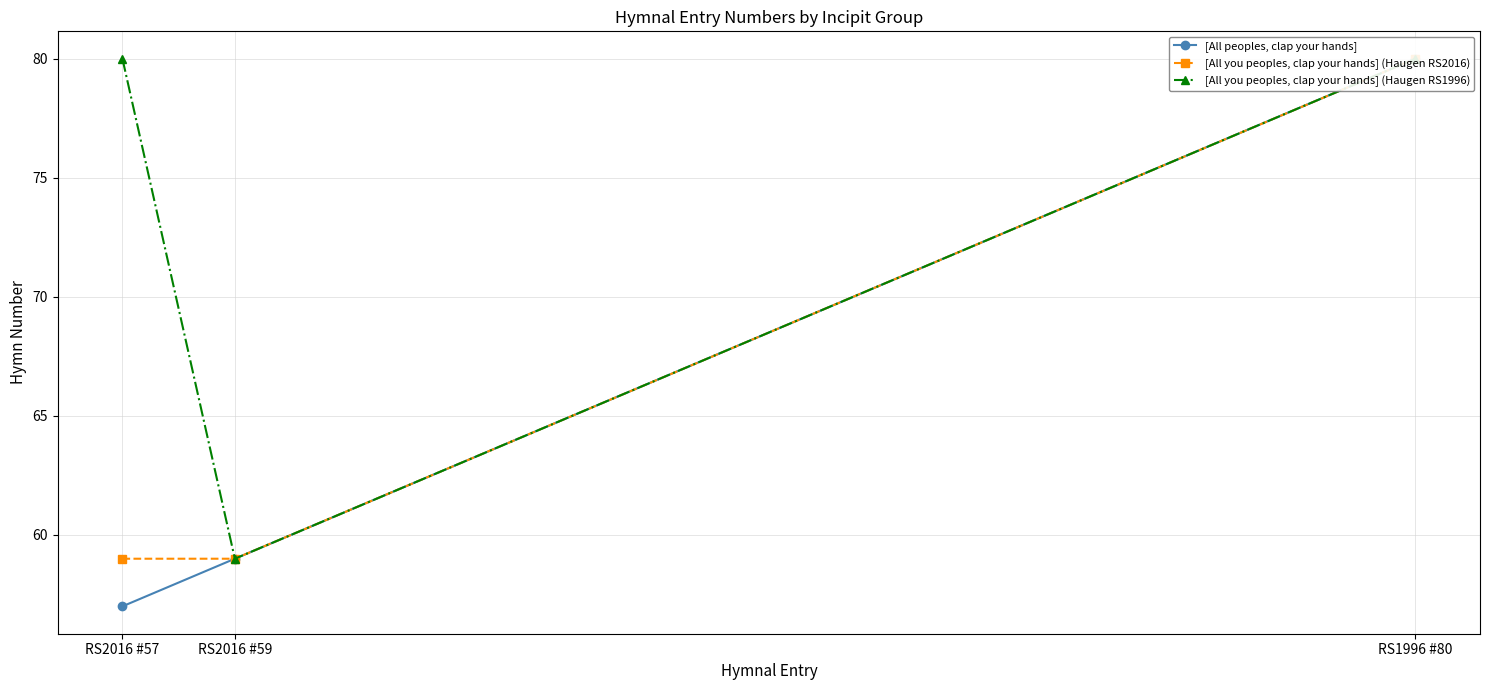

What is the difference between the maximum and minimum values in the [All you peoples, clap your hands] (Haugen RS2016) series?

21